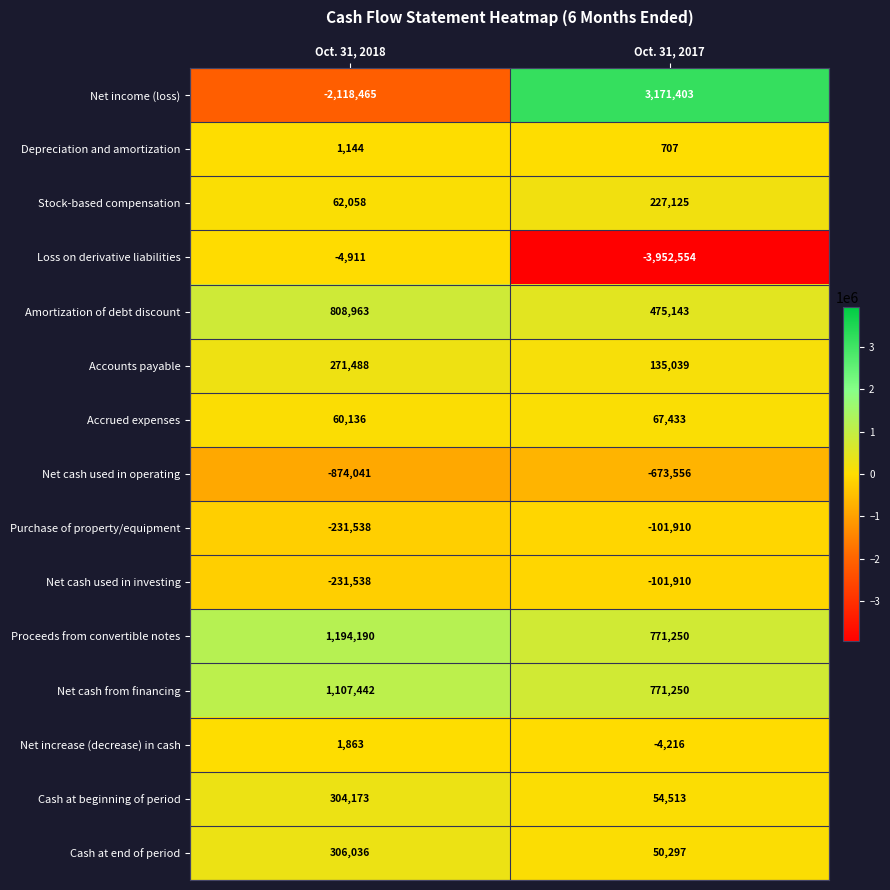

Rank the categories by Depreciation and amortization value from lowest to highest.

Oct. 31, 2017, Oct. 31, 2018